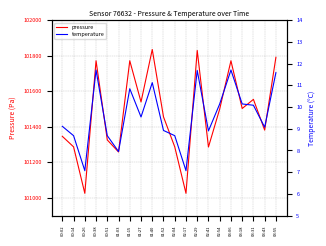

What is the difference between the highest and lowest values at 03:18?

101492.4